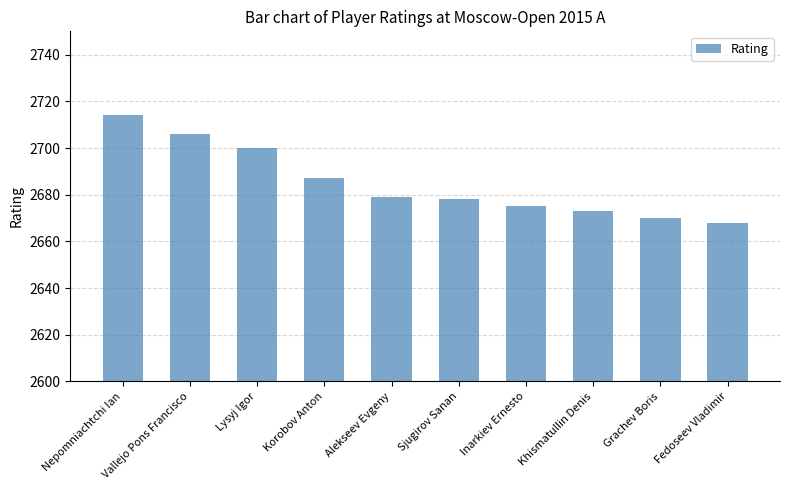

Does the chart contain any negative values?

No